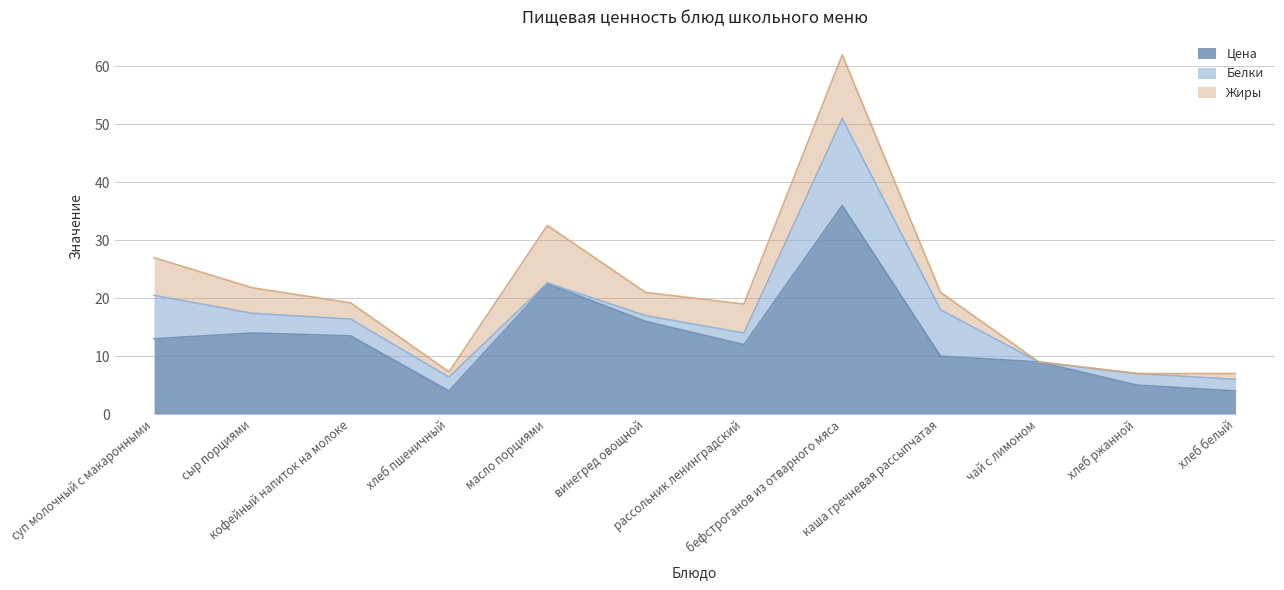

What is the approximate value of Цена at чай с лимоном?

9.0